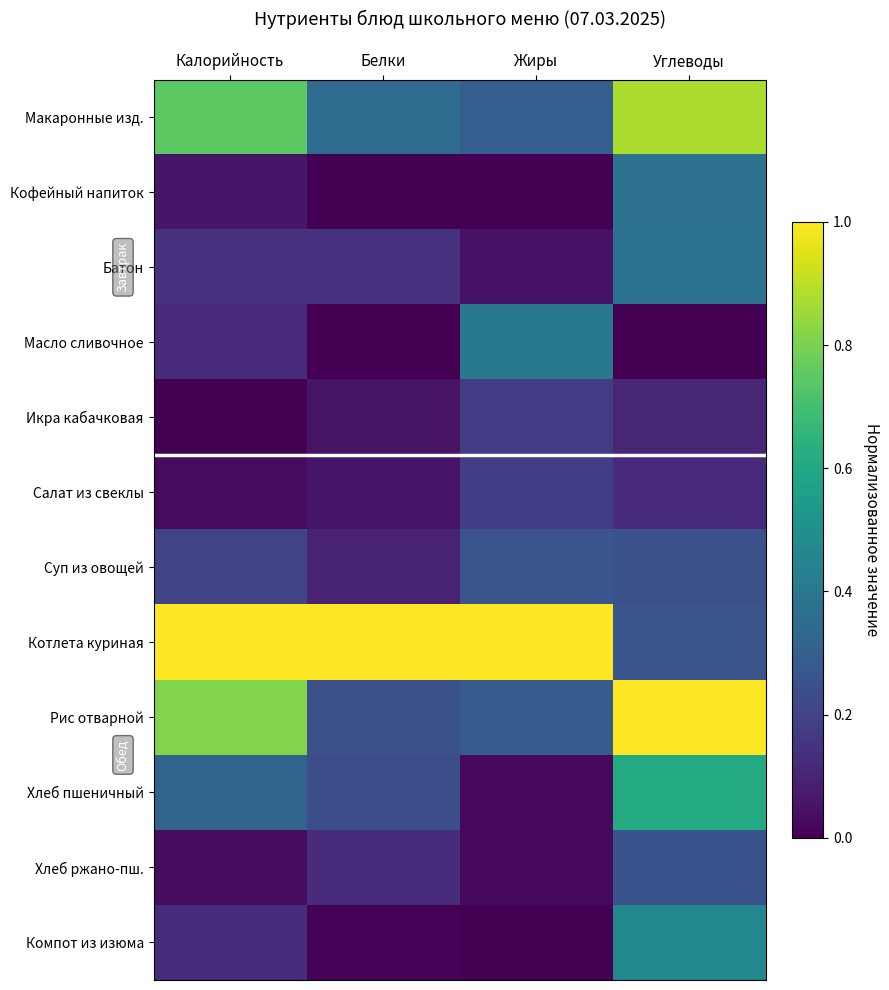

How many distinct data groups are displayed?

12